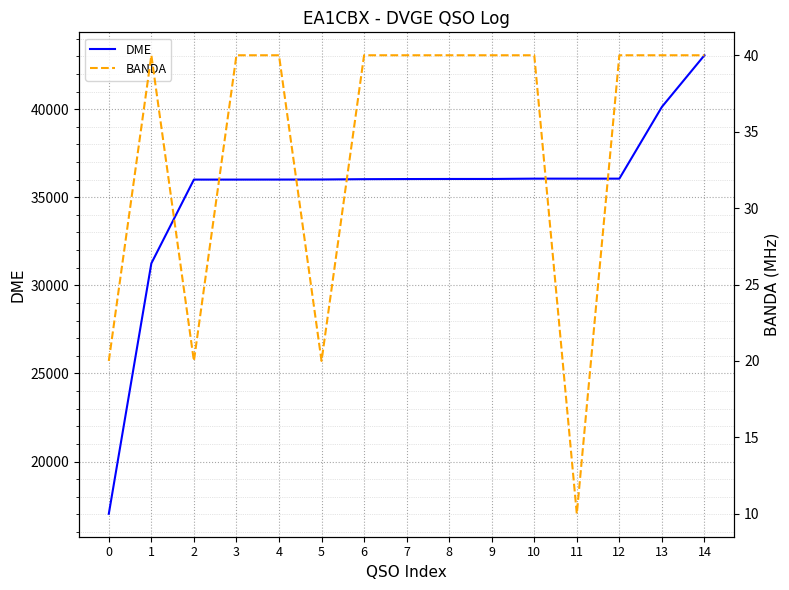

At 11, list the series in order from largest to smallest.

DME, BANDA